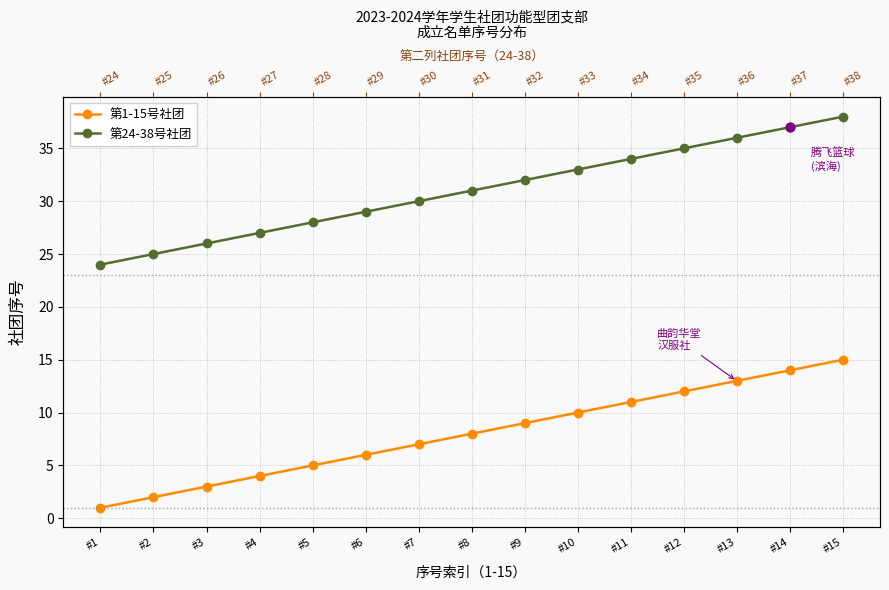

What are all the series names shown in the legend?

第1-15号社团, 第24-38号社团